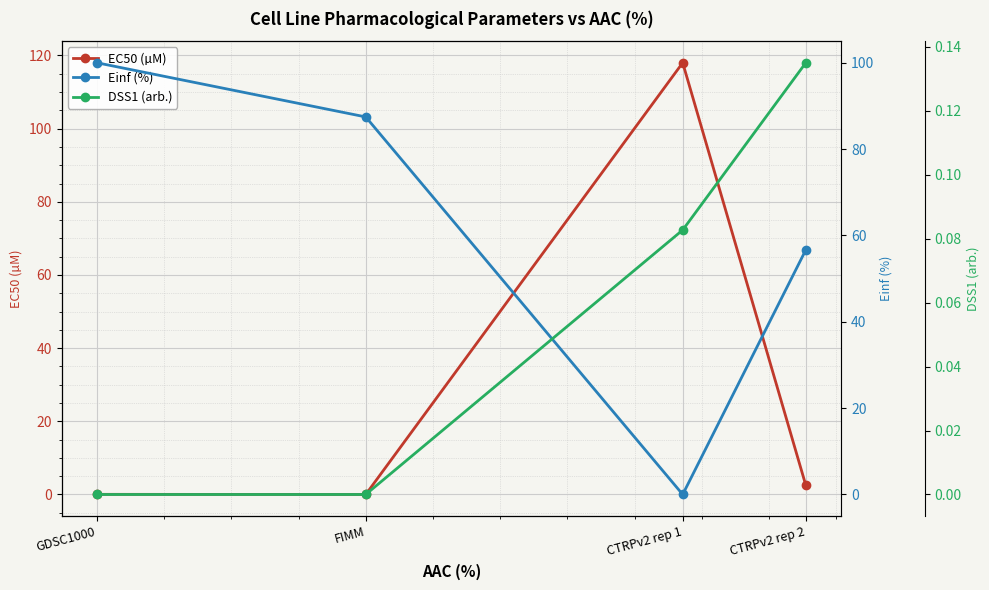

What position from the right is FIMM?

3